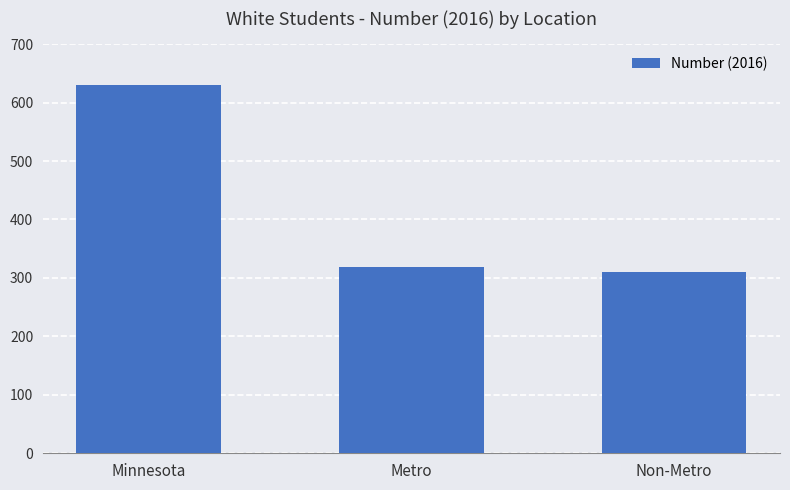

Reading left to right, transcribe all the data shown in this chart.

630	319	311